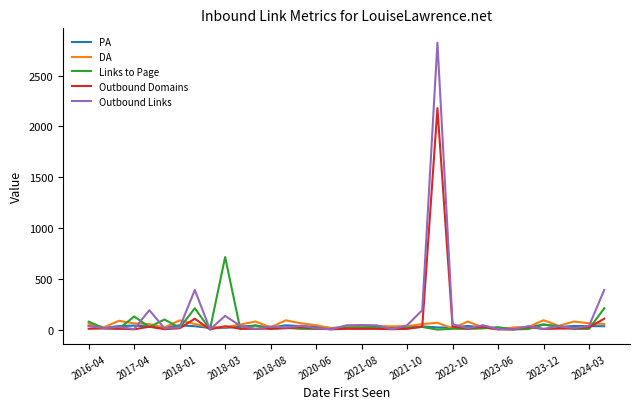

At which label is Outbound Domains closest to 1091?

2021-10